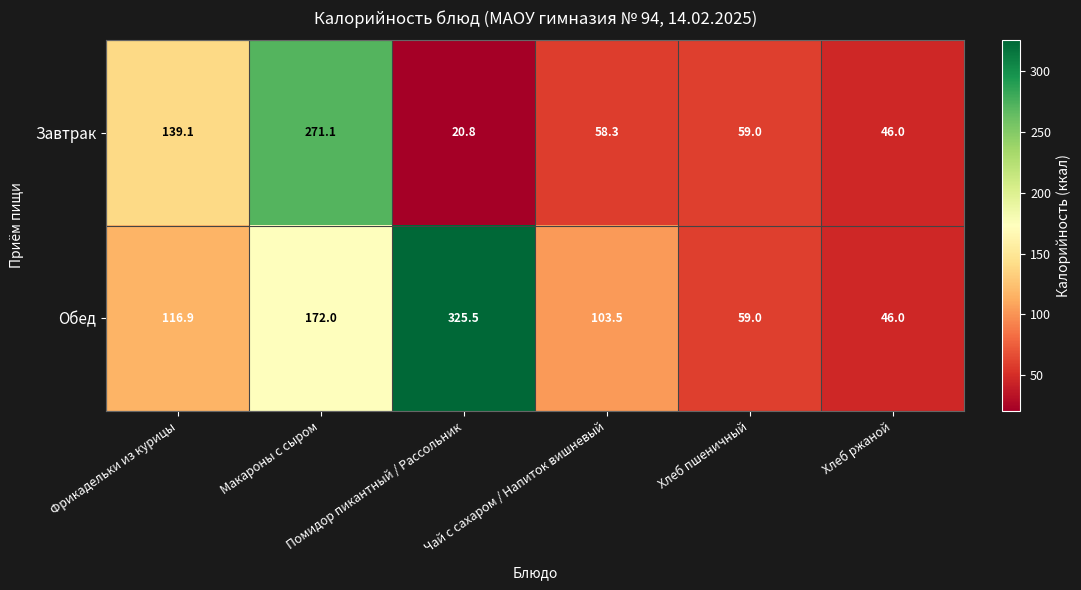

What is the difference between the maximum and minimum values in the Обед series?

279.5